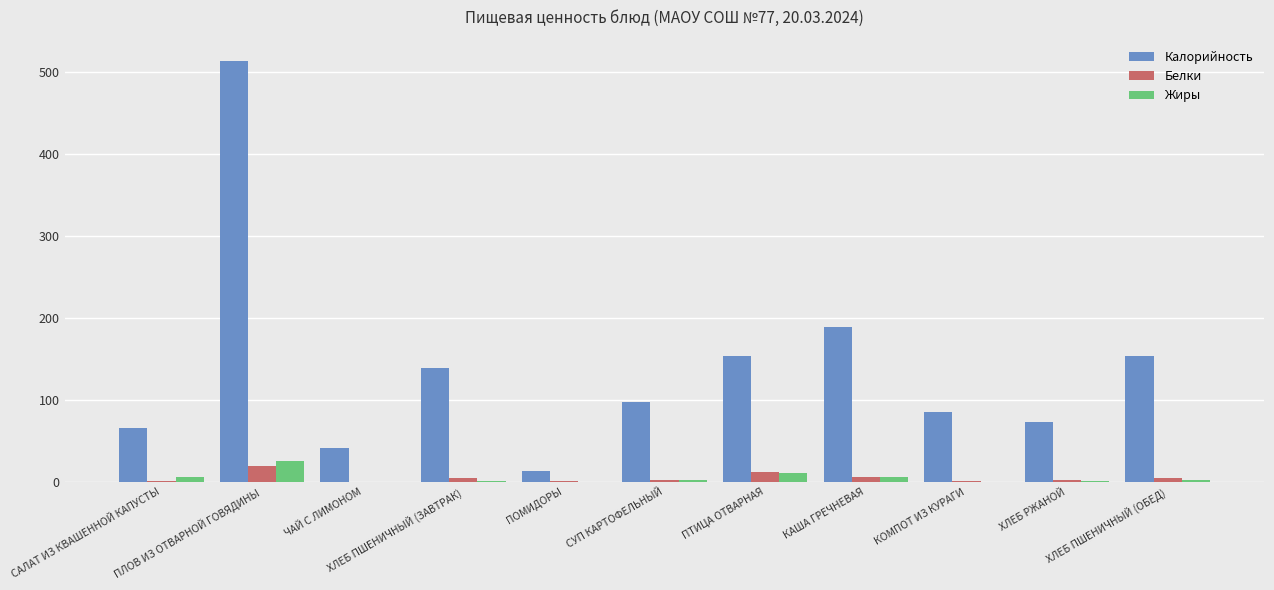

What is the sum of all Белки values?

55.8